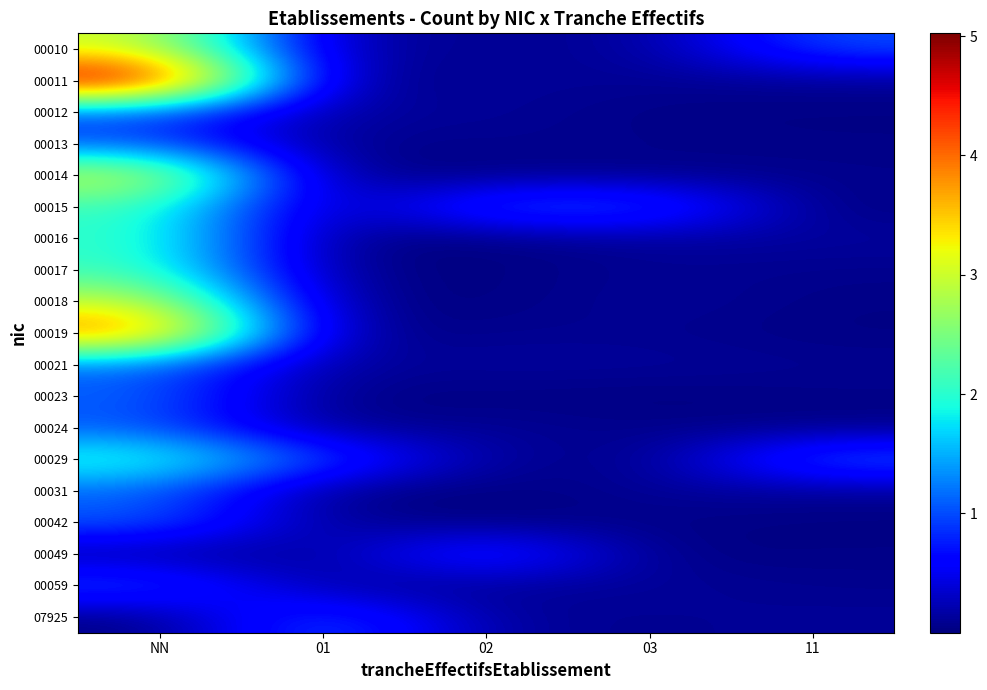

Between NN and 03, which is larger?

NN